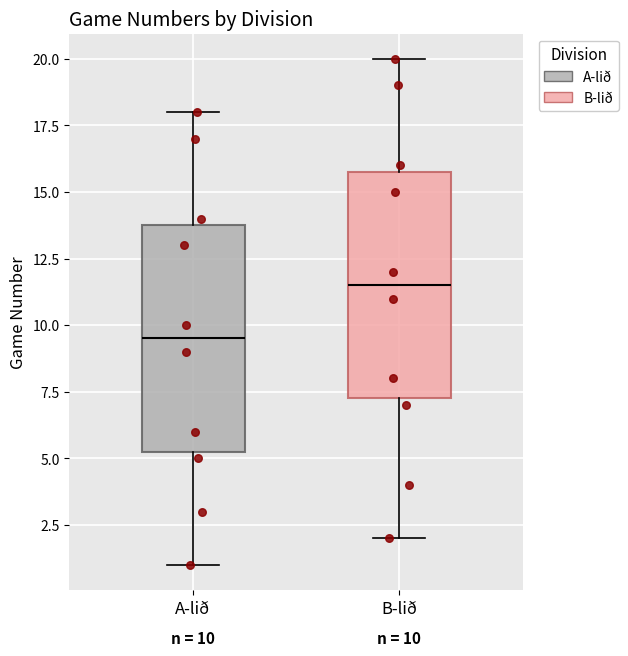

Which box's median line is the highest?

B-lið